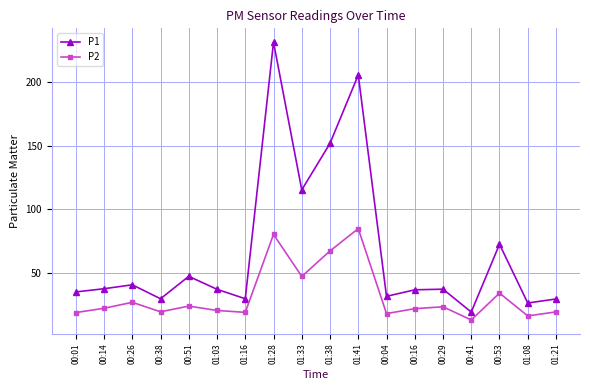

How many distinct data groups are displayed?

2